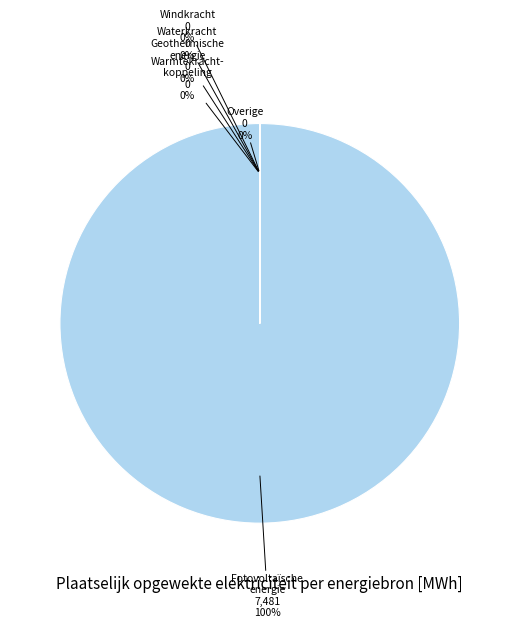

Which has a higher value, Warmtekrachtkoppeling or Fotovoltaïsche energie?

Fotovoltaïsche energie